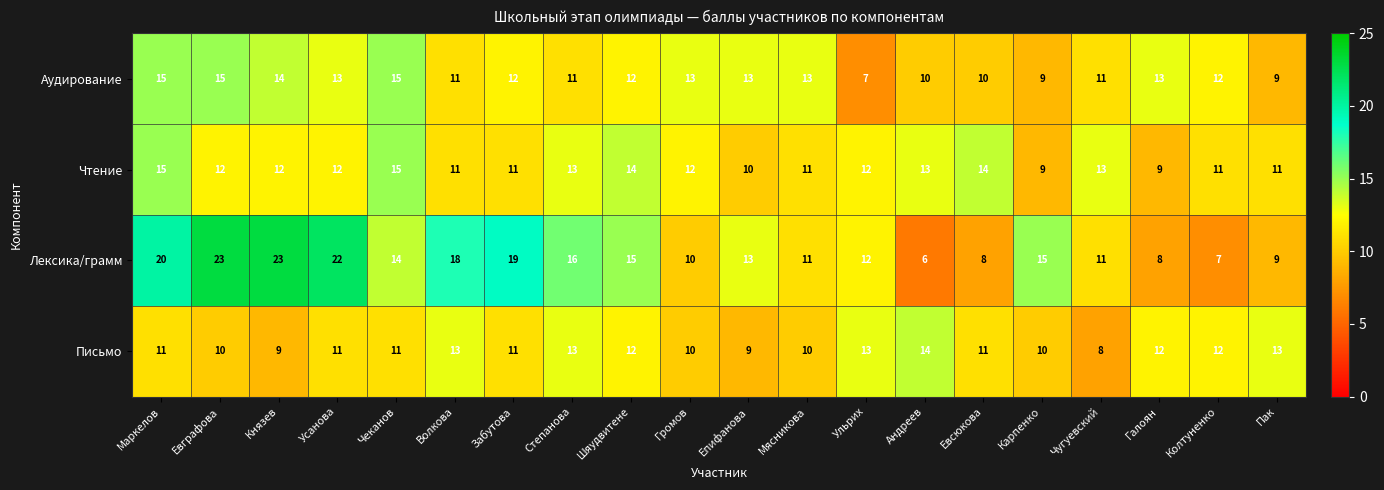

How many categories are shown in the chart?

20